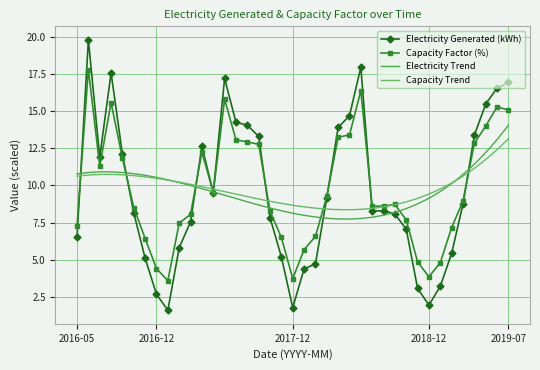

Which series changed the most between 2017-10 and 2018-10?

Electricity Generated (kWh)